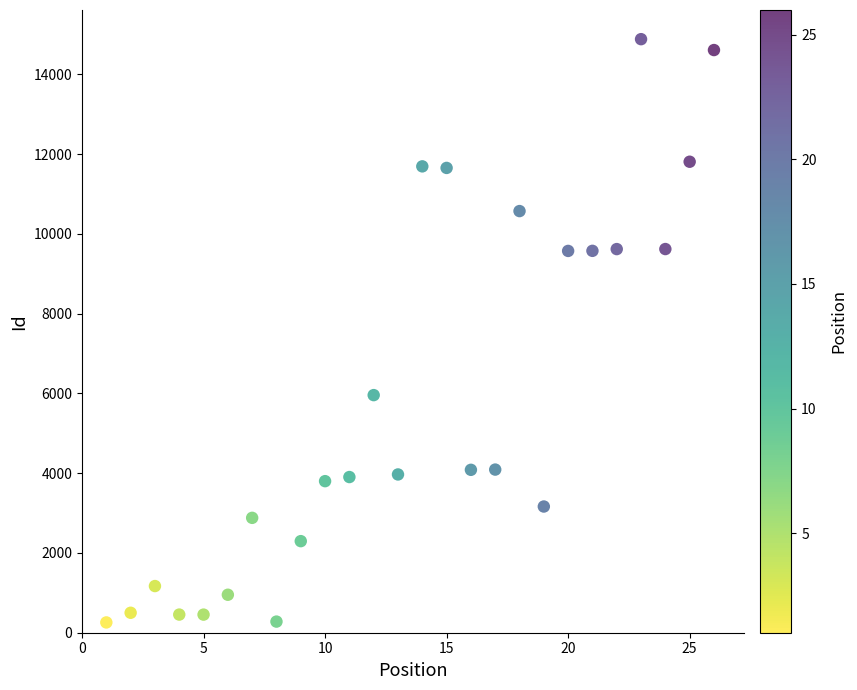

What Y value in the scatter plot is closest to 7569?

5957